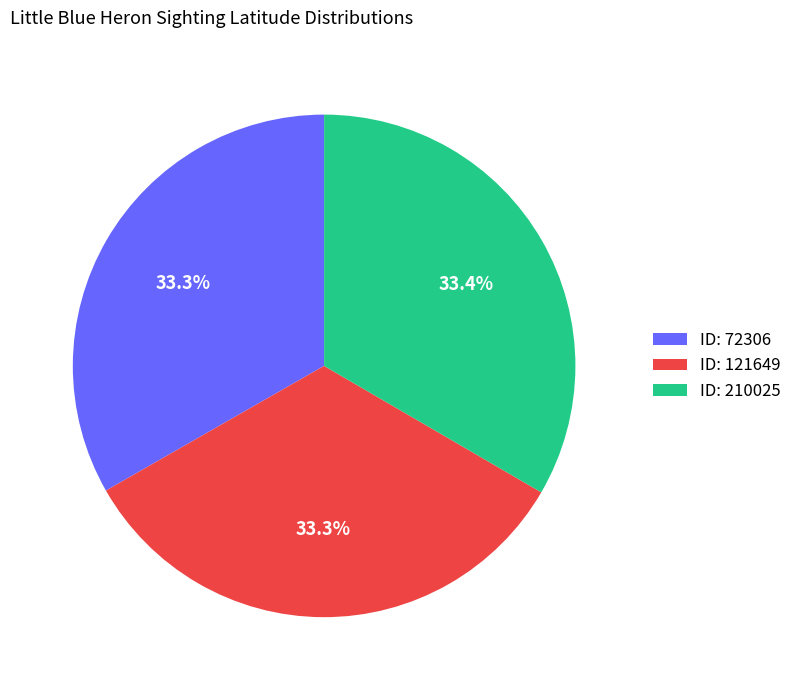

How many segments does this pie chart have?

3